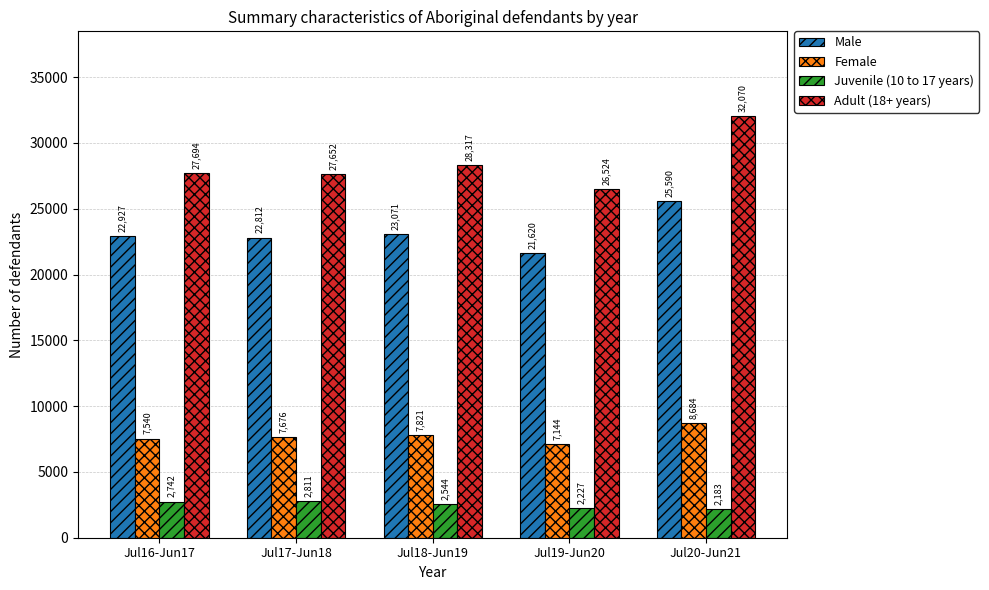

At which label does Juvenile (10 to 17 years) reach its peak?

Jul17-Jun18